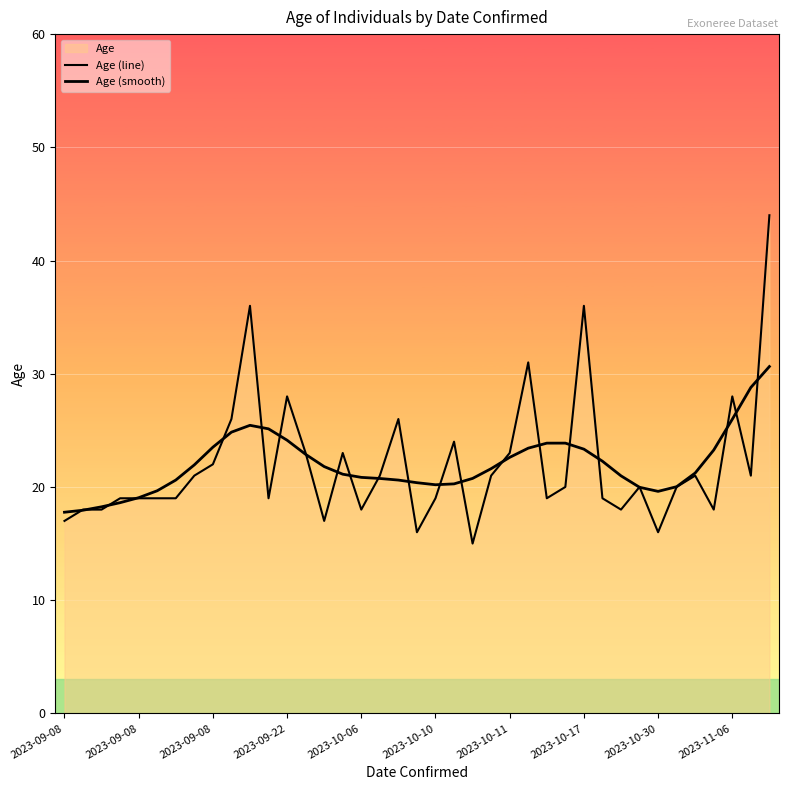

What is the greatest value displayed?

44.0